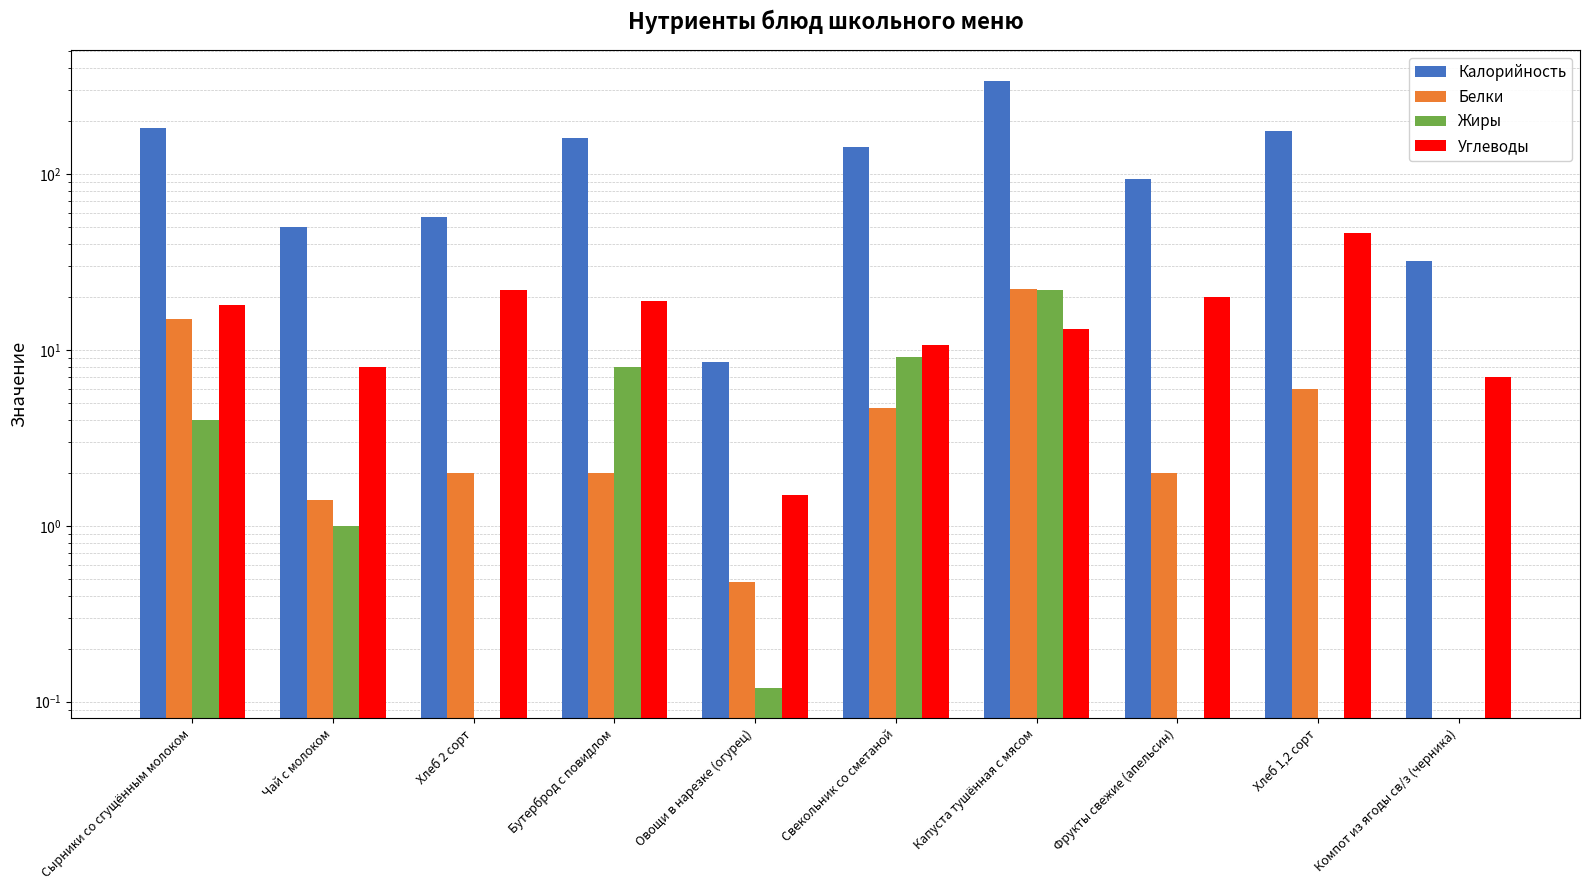

What is the difference between the Углеводы values at Бутерброд с повидлом and Овощи в нарезке (огурец)?

17.5